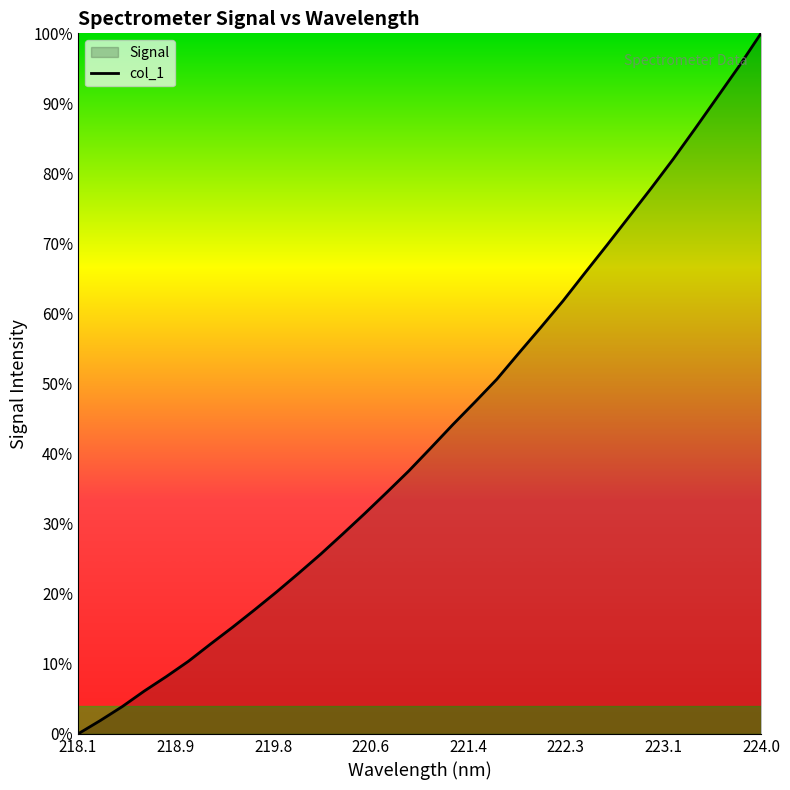

How many lines are shown in the chart?

1